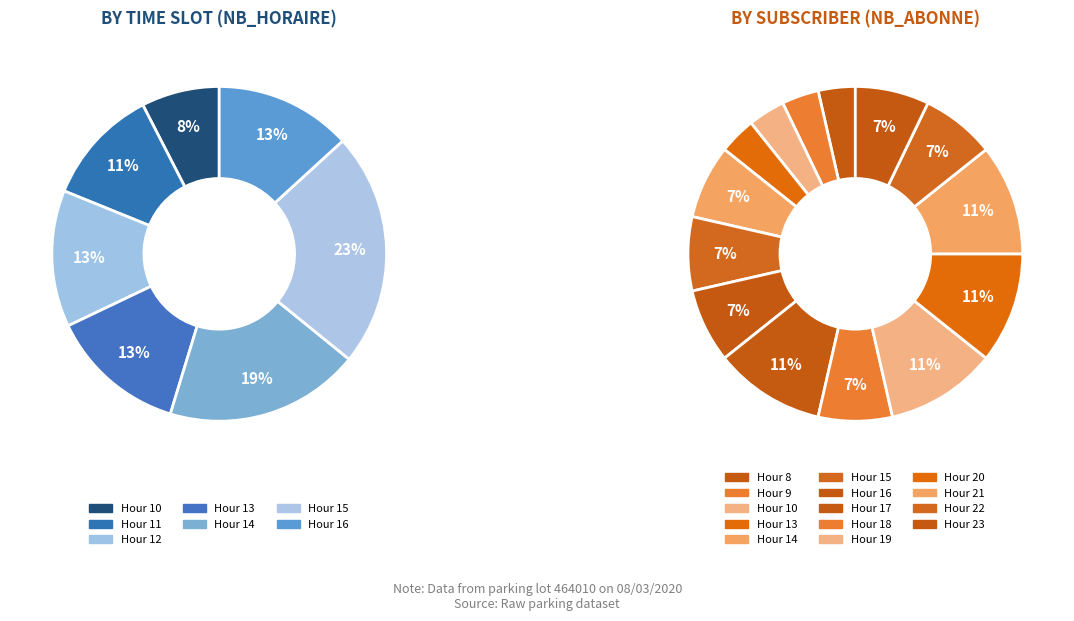

The 9 slice represents 1% of the pie. True or false?

False